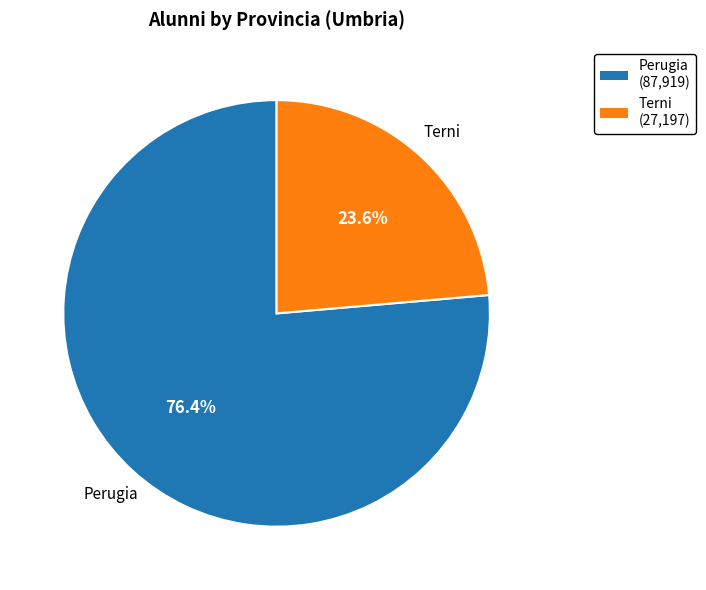

To the nearest percent, what is the difference between the Terni and Perugia slice percentages?

53%